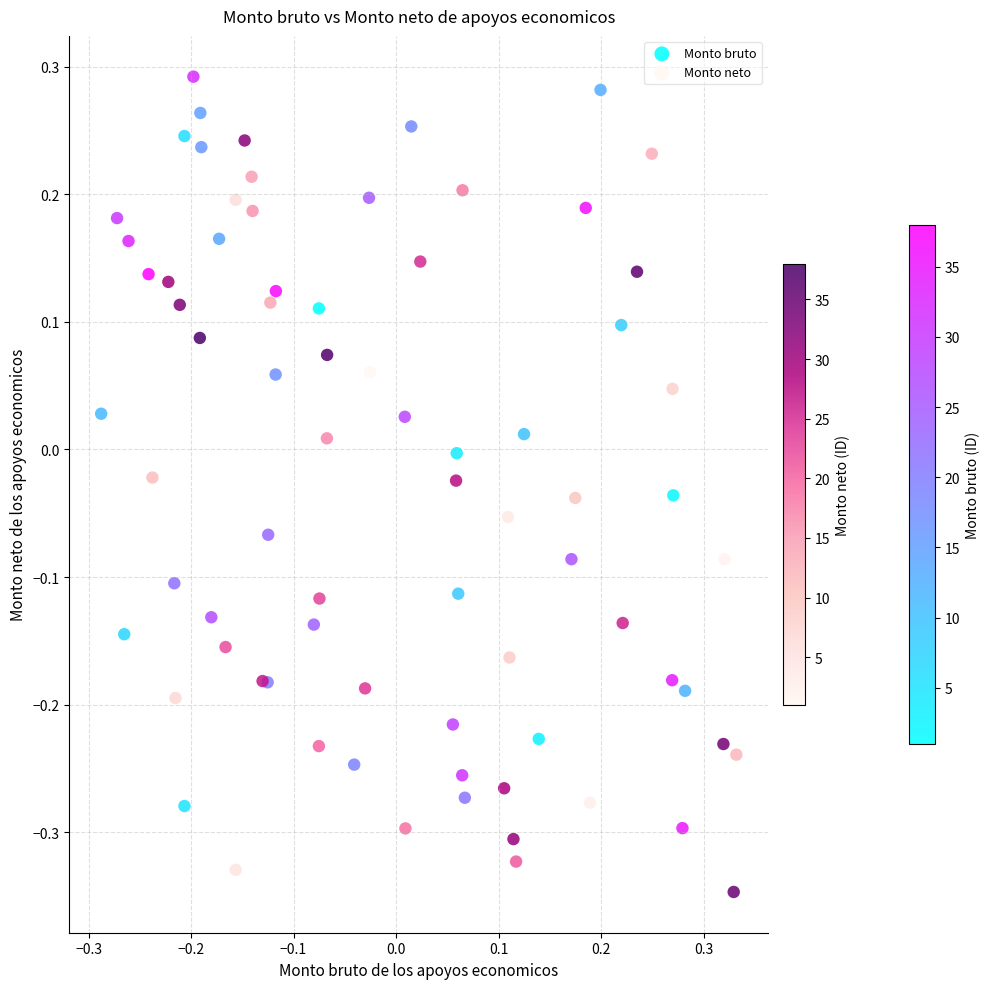

Which series reaches the minimum Y coordinate?

Monto neto